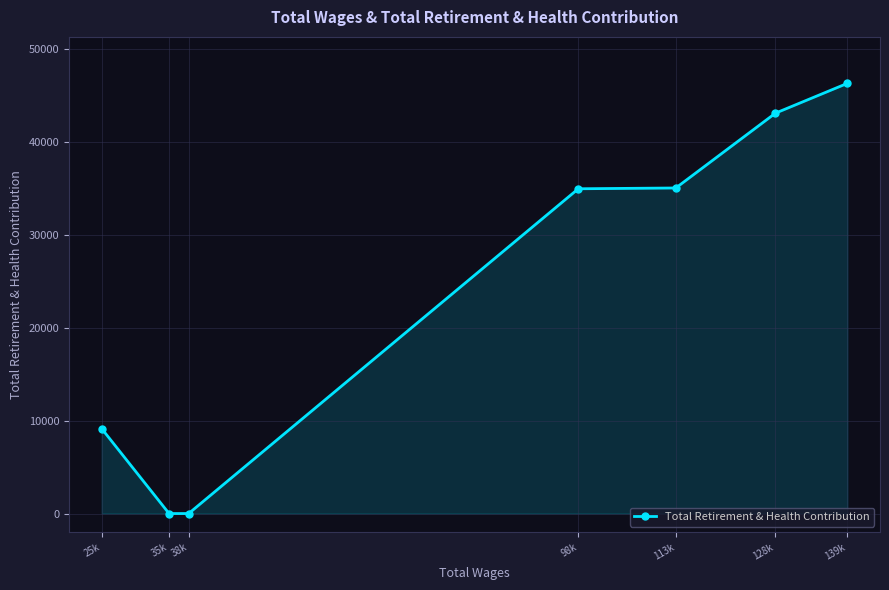

What is the label of the 5th point from the left?

113k